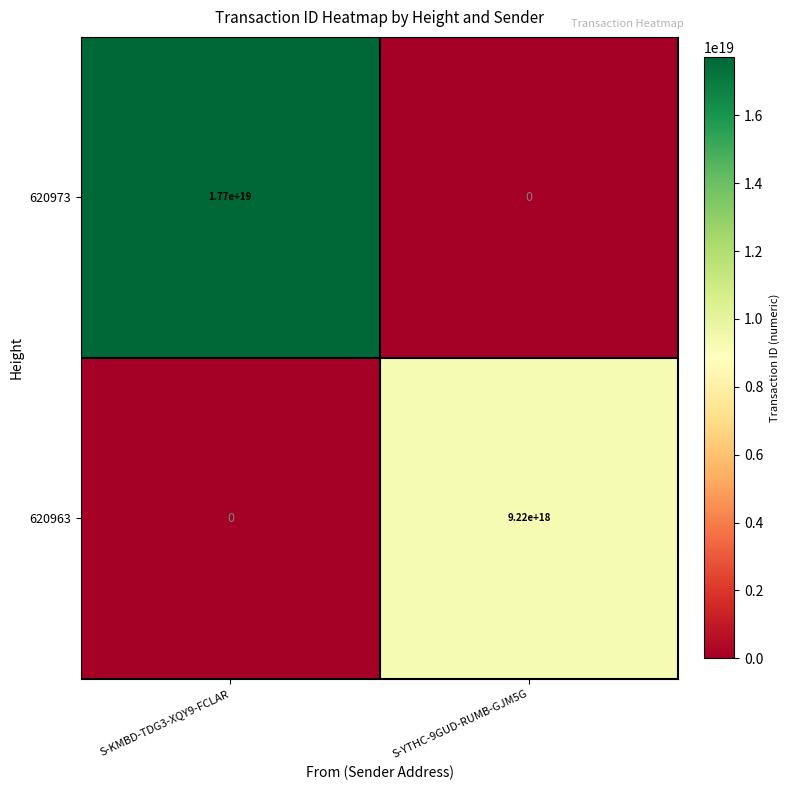

Rank the series by their maximum value, from highest to lowest.

620973, 620963